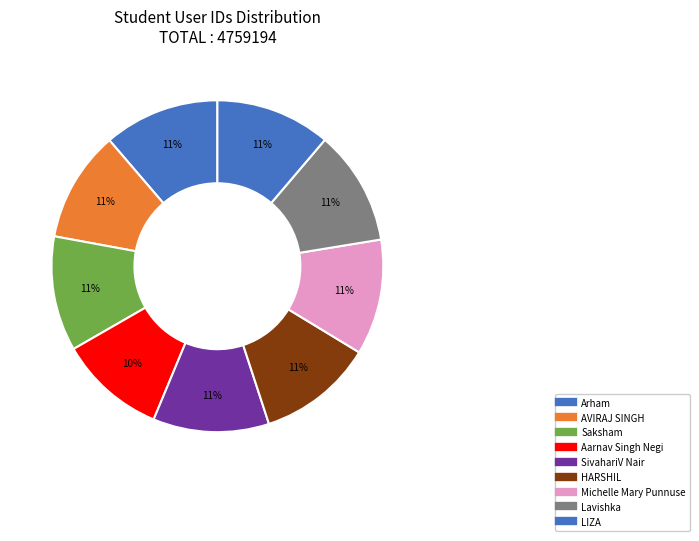

True or false: Saksham accounts for 1% of the total.

False